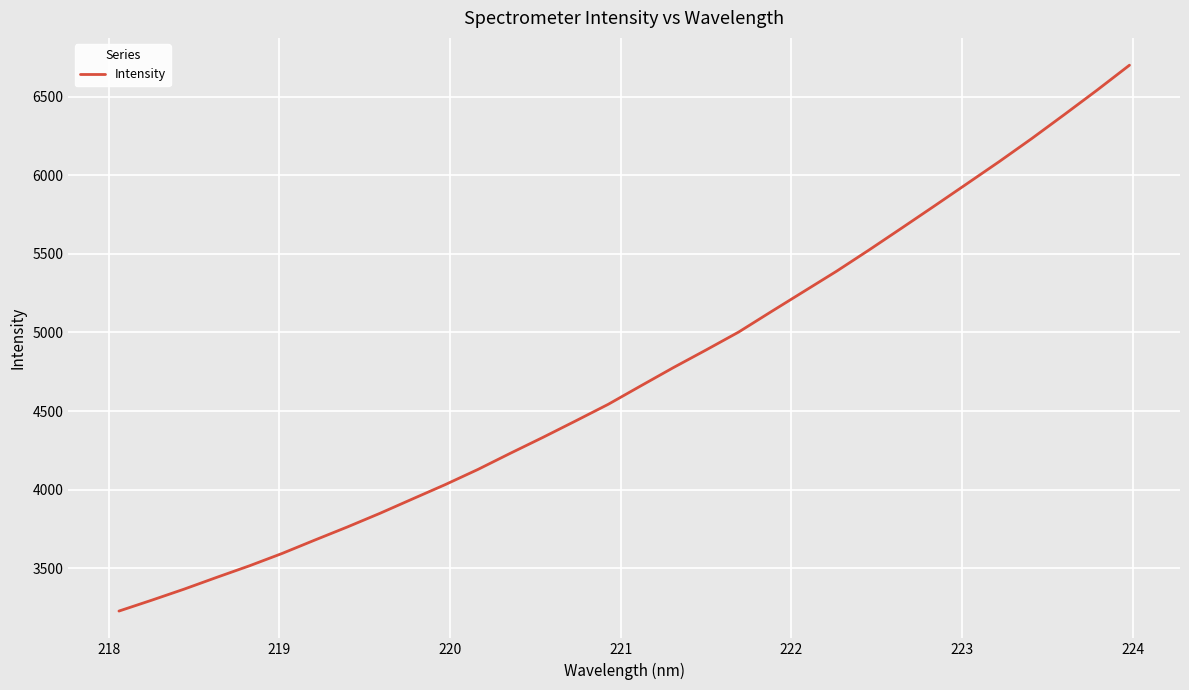

What is the greatest value displayed?

6699.3